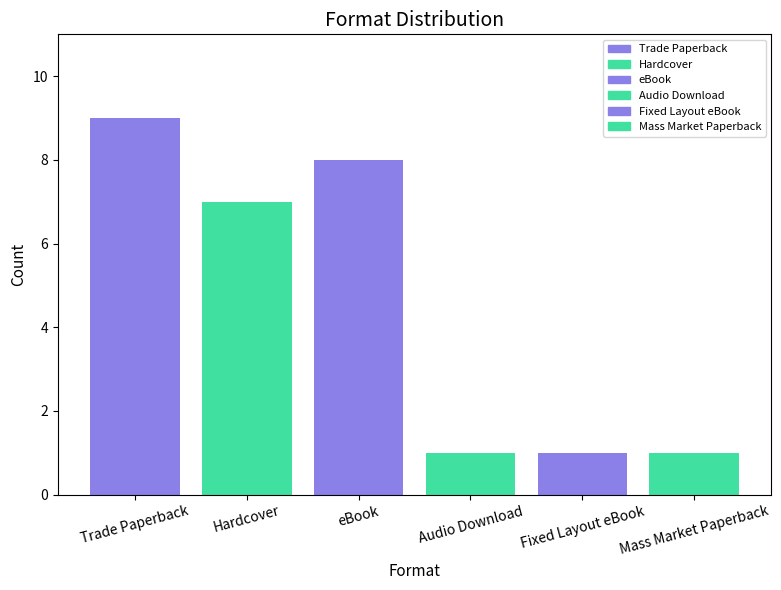

At which label does the data first exceed 7?

Trade Paperback